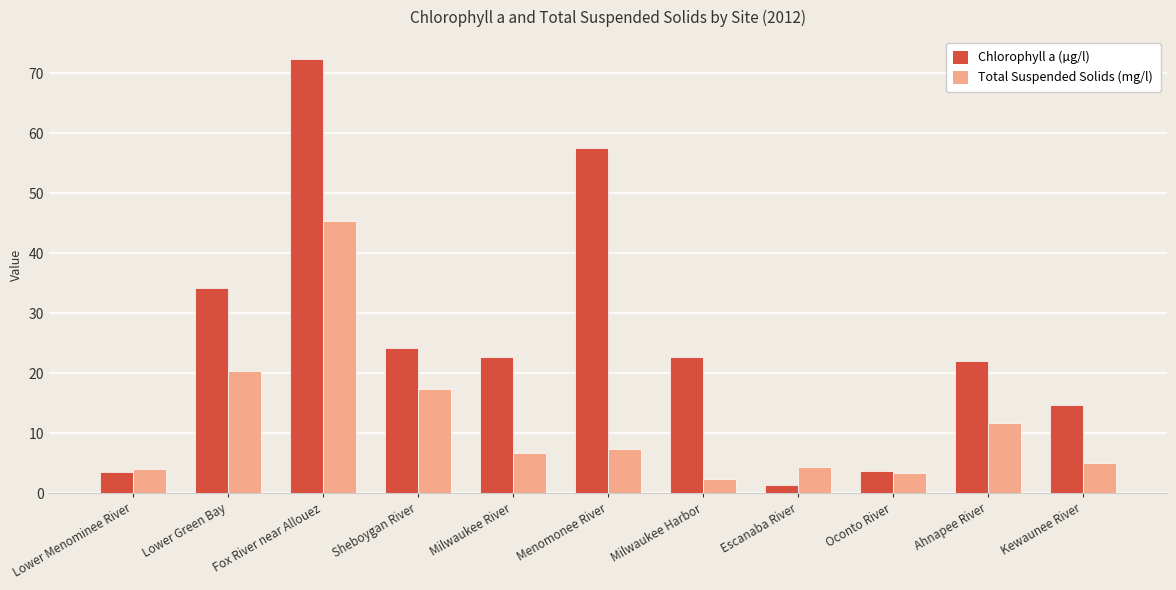

What is the label of the 1st bar from the right?

Kewaunee River